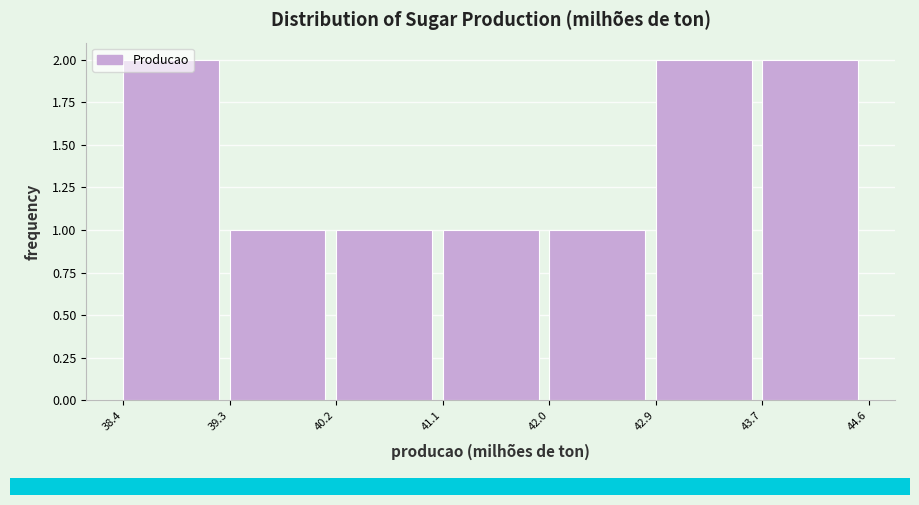

Reading left to right, transcribe this chart: for each bar, give the range it covers on the x-axis and its height. The values are not printed on the chart, so give them approximately, as read against the axis.

38.4 to 39.3: 2
39.3 to 40.2: 1
40.2 to 41.1: 1
41.1 to 42.0: 1
42.0 to 42.9: 1
42.9 to 43.7: 2
43.7 to 44.6: 2